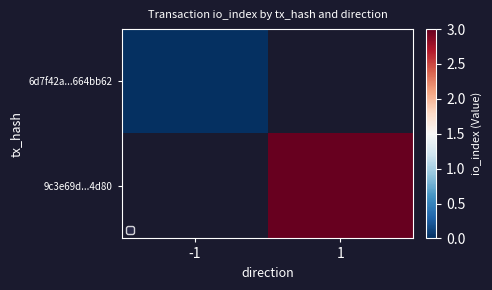

Which category has the highest value across all series?

1